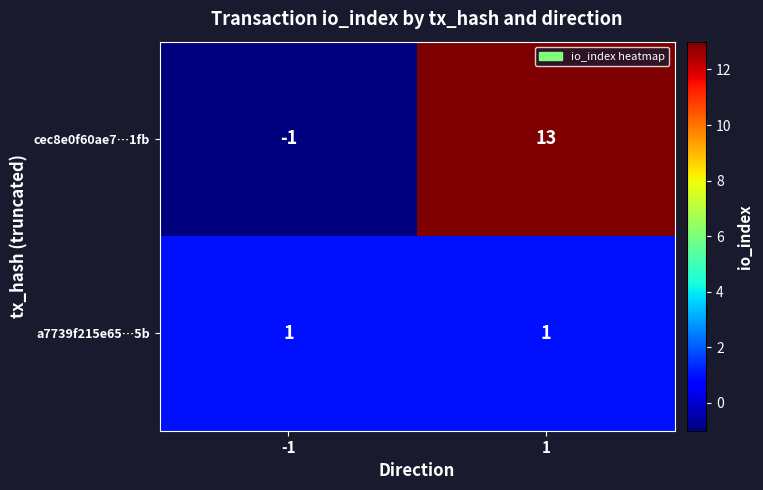

Rank the series by their maximum value, from lowest to highest.

a7739f215e65…5b, cec8e0f60ae7…1fb